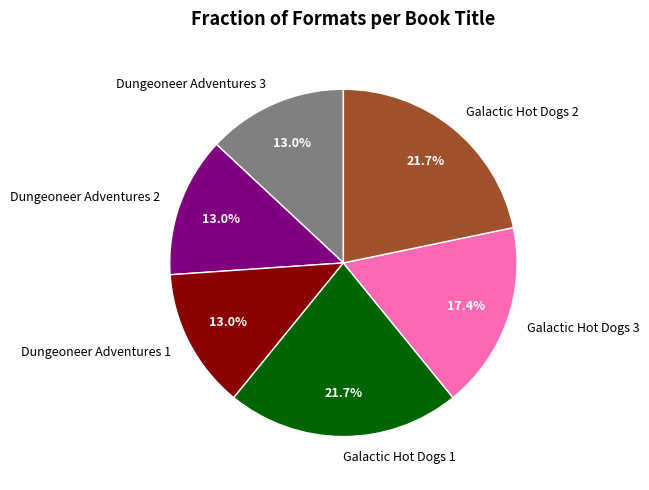

Count the number of slices in the pie.

6